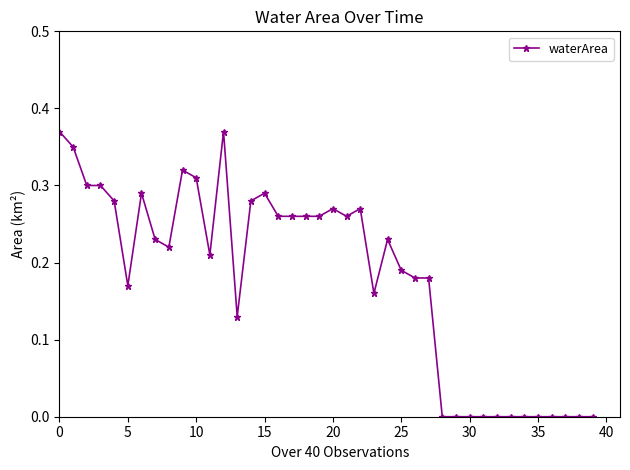

What is the sum of all values?

7.2